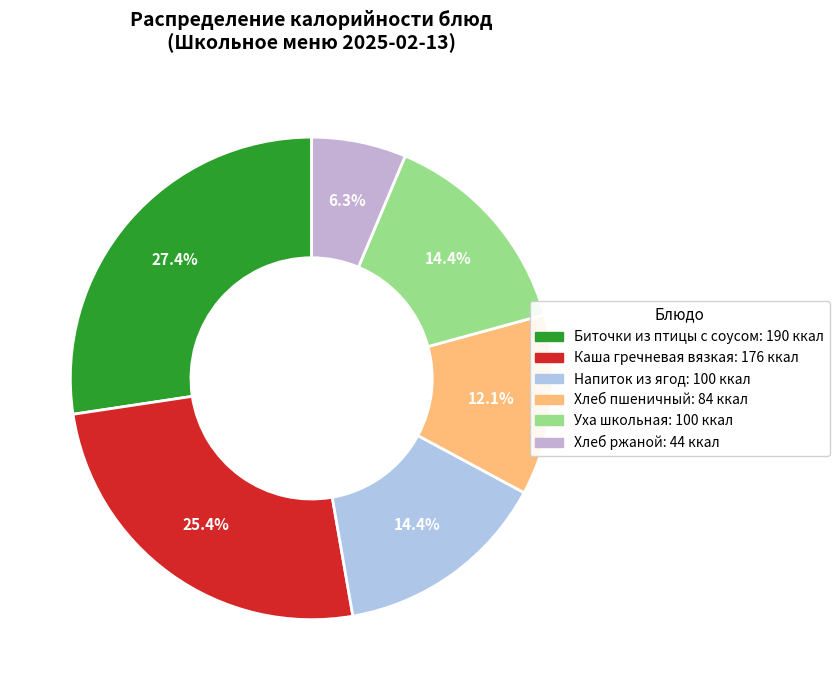

Does any single category account for the majority?

No